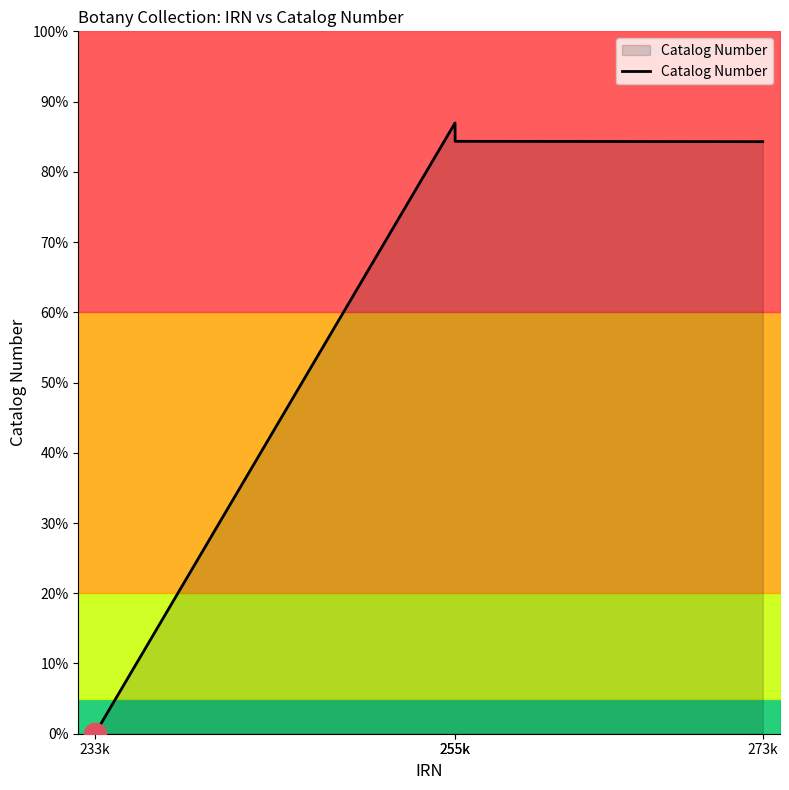

Reading left to right, transcribe all the data shown in this chart.

233k=0	255k=250576	255k=243045	273k=242897